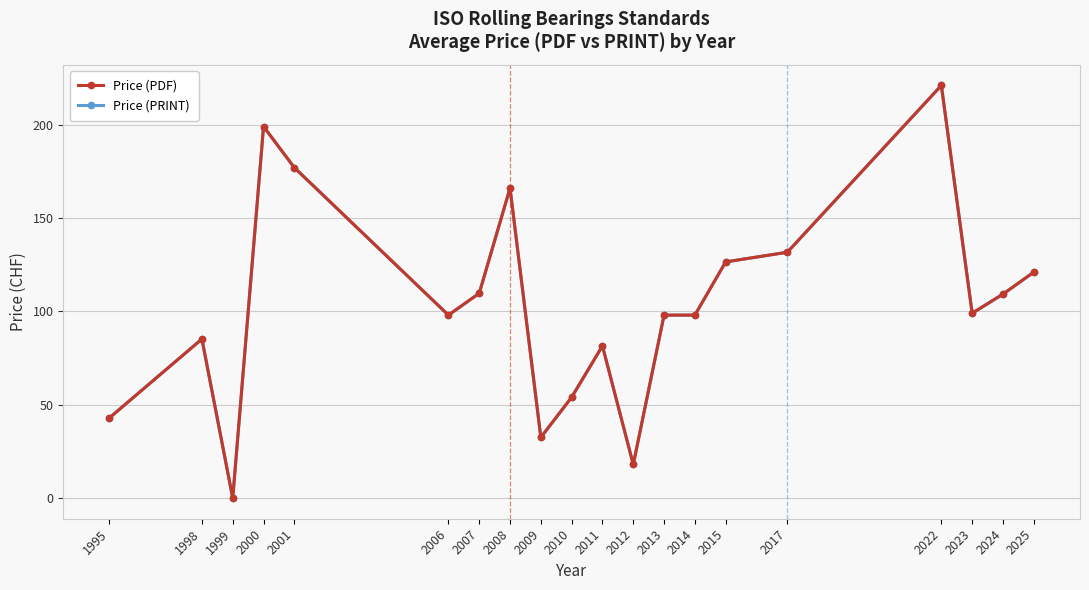

Is this an area chart (filled region under the line)?

No